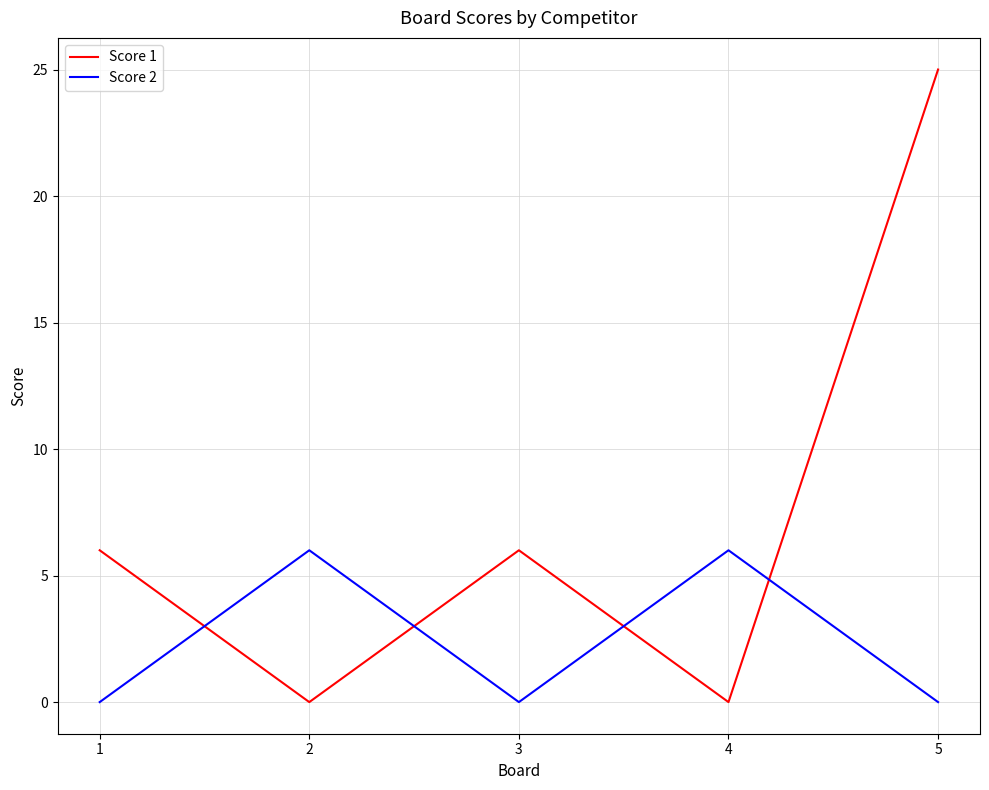

Reading left to right, extract all data points from this chart.

Score 1: 6	0	6	0	25
Score 2: 0	6	0	6	0